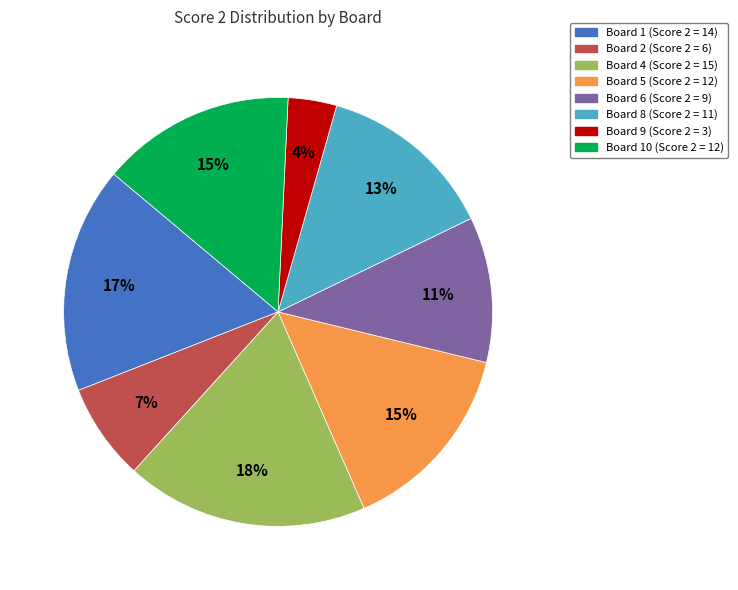

Count the number of slices in the pie.

8